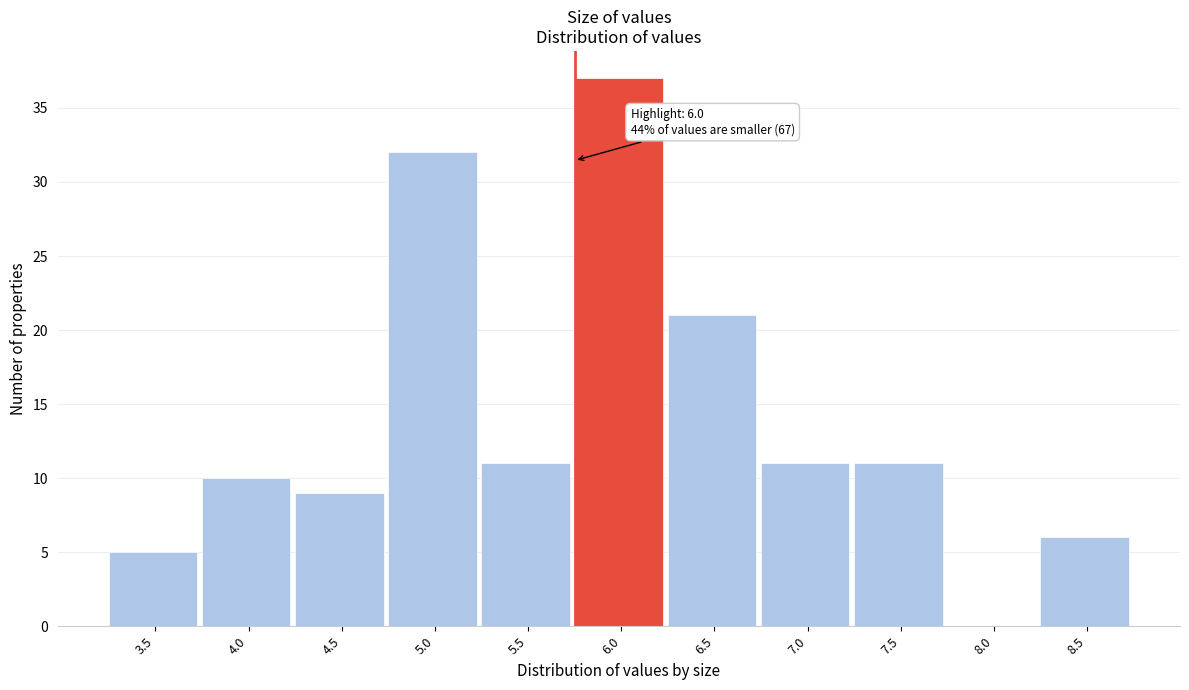

Which category has the highest value across all series?

6.0